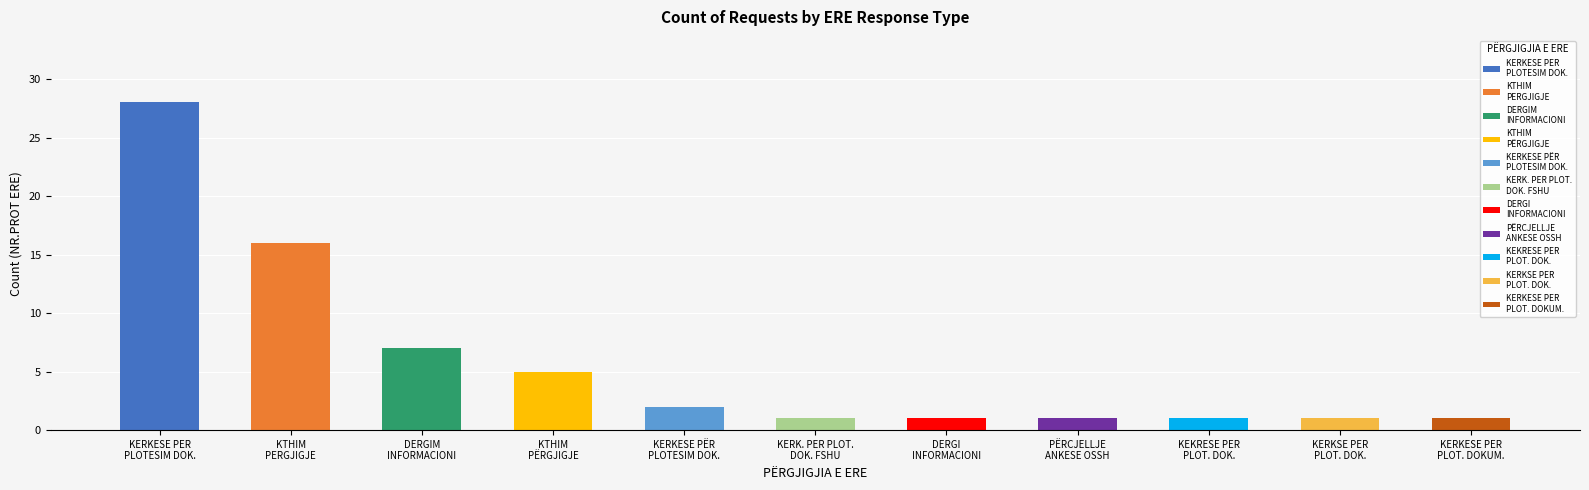

Is it true that the value at KEKRESE PER
PLOT. DOK. is 1?

True